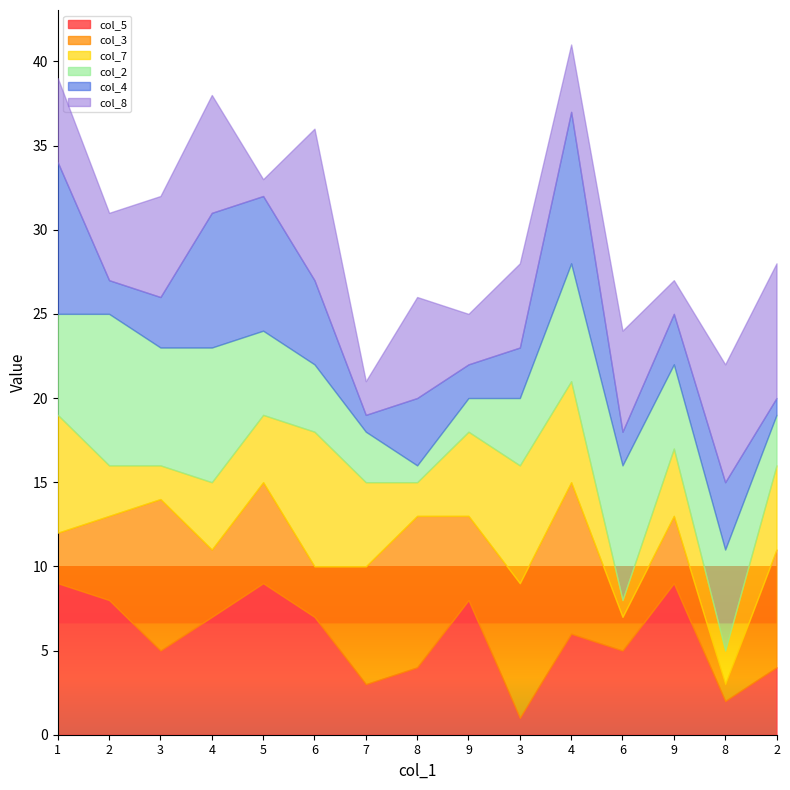

At which label does col_3 first exceed 5?

3